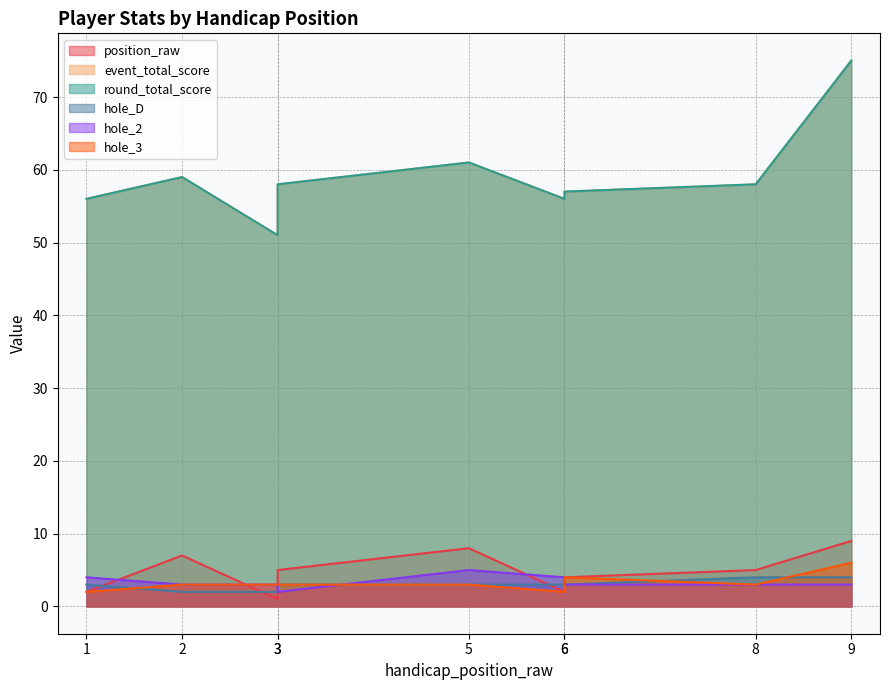

The value of event_total_score at 5 is 61. True or false?

True